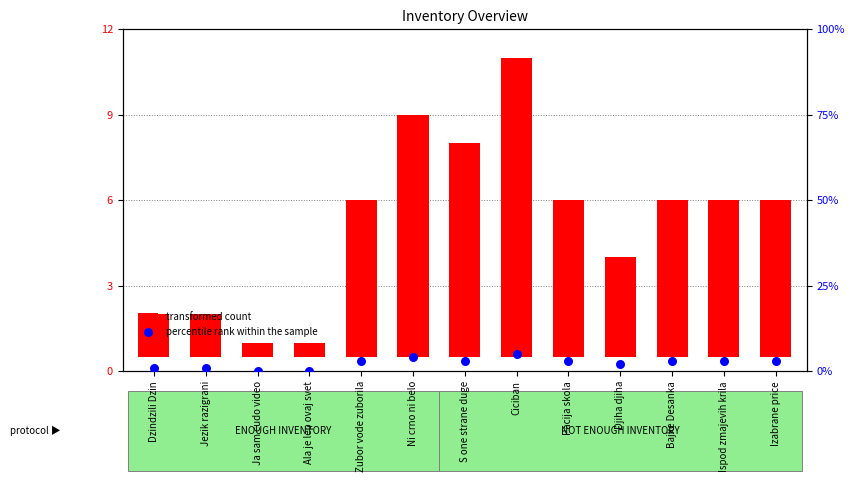

What are all the series names shown in the legend?

transformed count, percentile rank within the sample